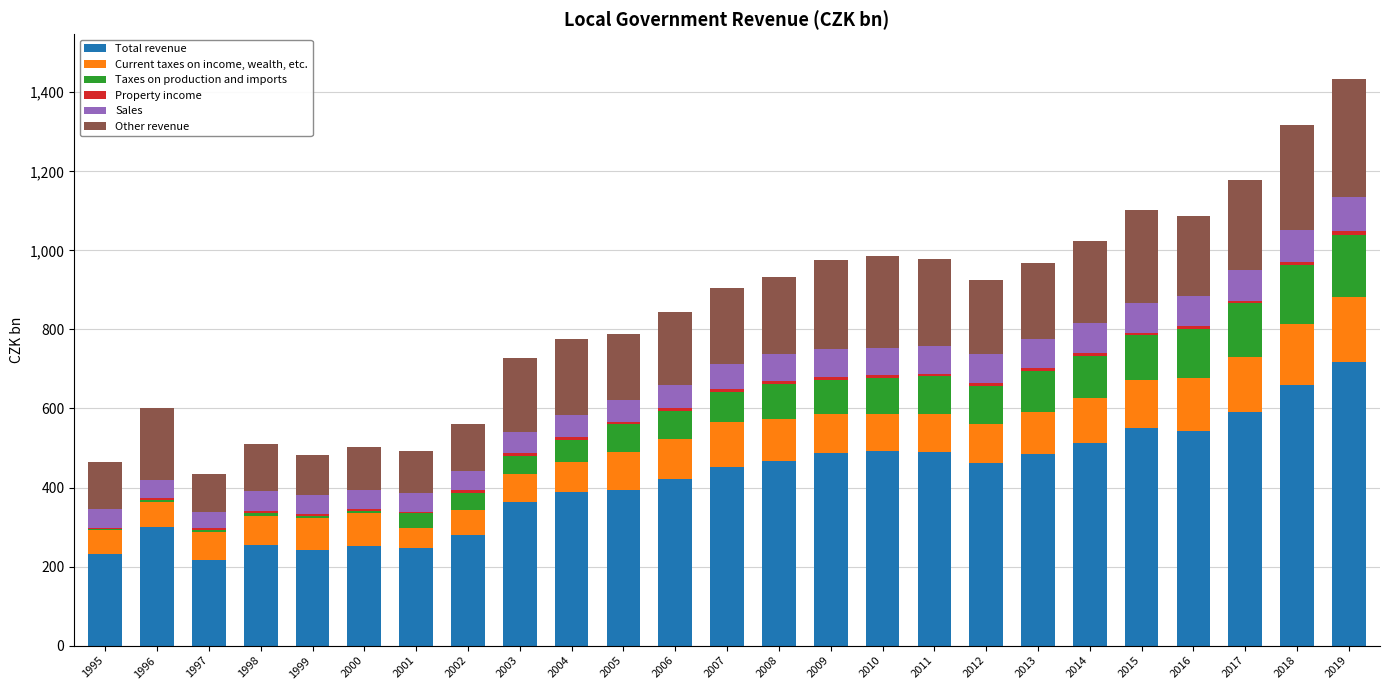

The Total revenue series shows 400.1 at 1998. True or false?

False